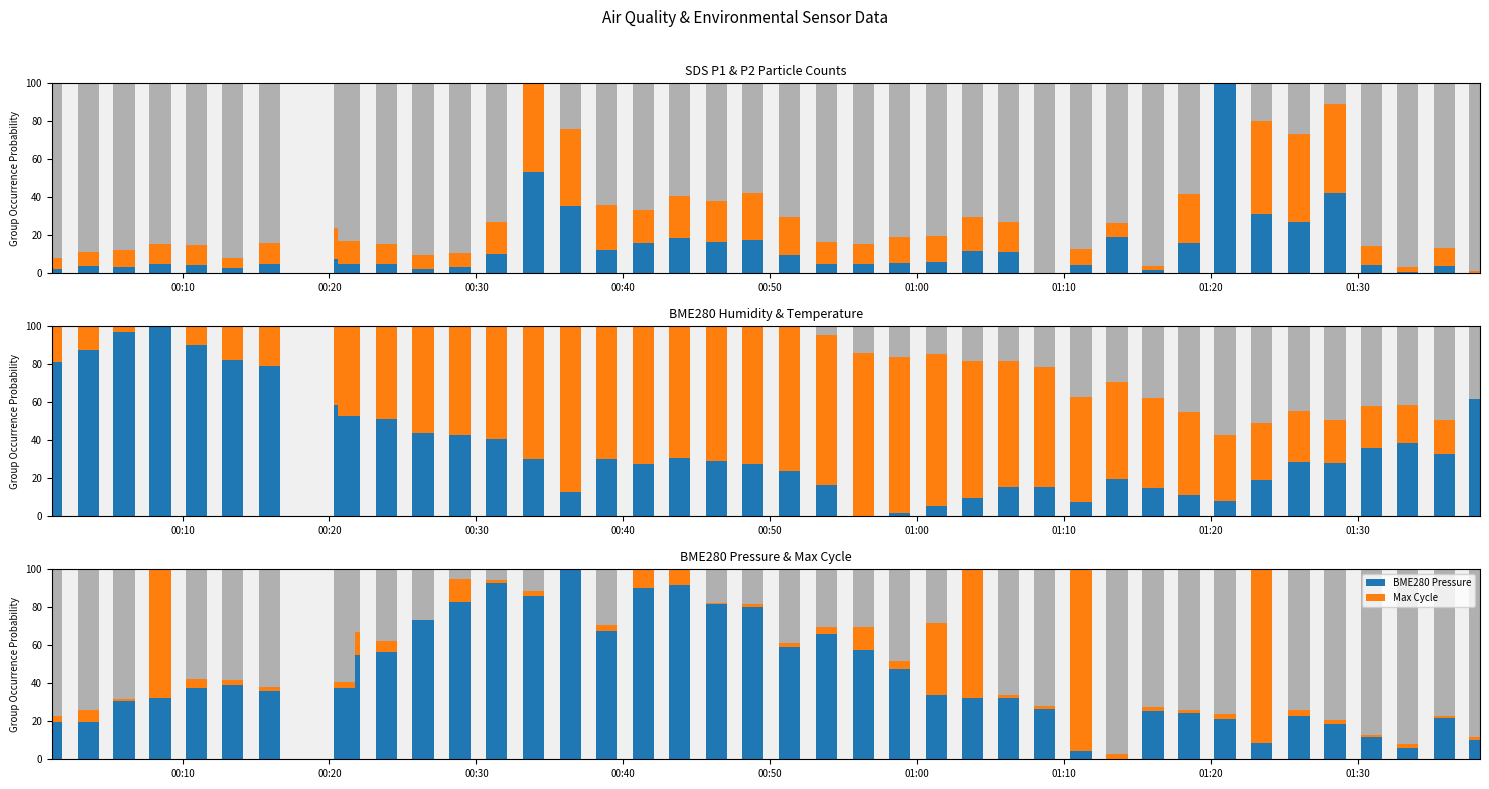

List the series in order of their peak value, lowest first.

SDS_P1, SDS_P2, BME280_temperature, Max_cycle, BME280_humidity, BME280_pressure